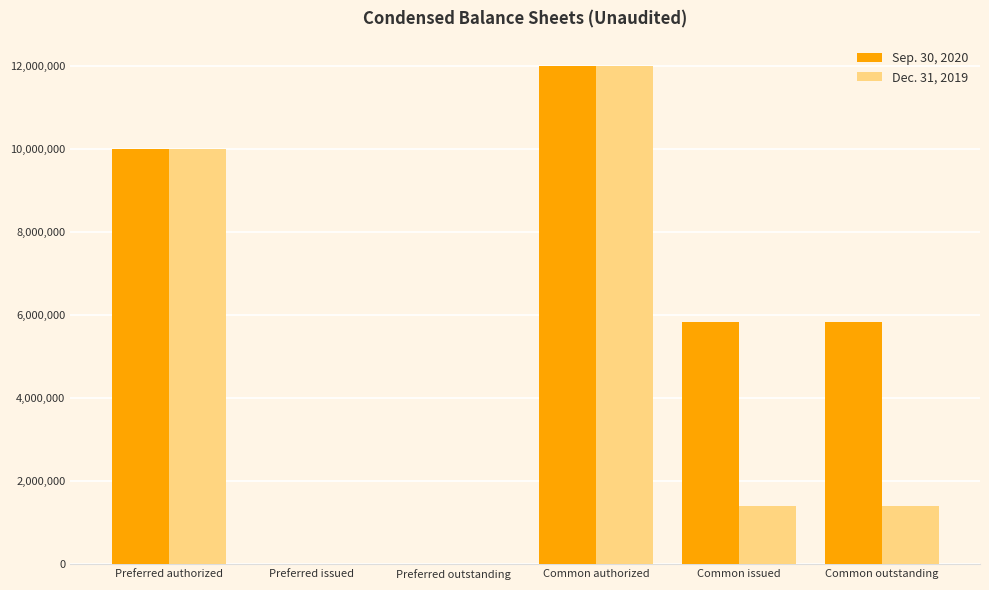

Which series changed the most between Preferred authorized and Common issued?

Dec. 31, 2019